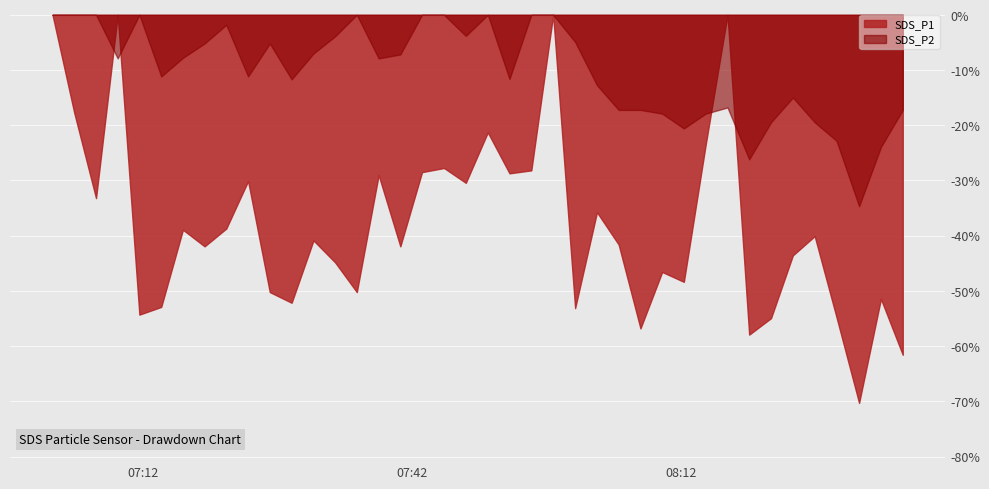

True or false: SDS_P2 and SDS_P1 intersect in this chart.

True